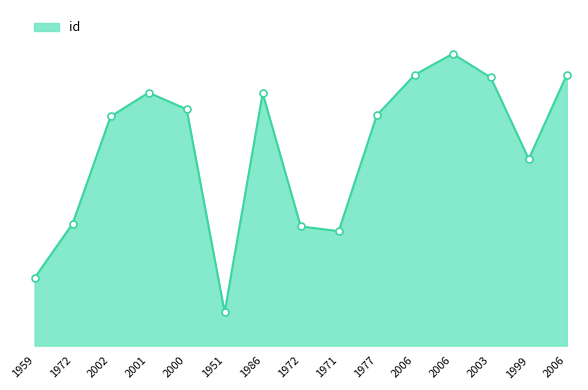

What is the sum of the values at 1999 and 1972?

17720